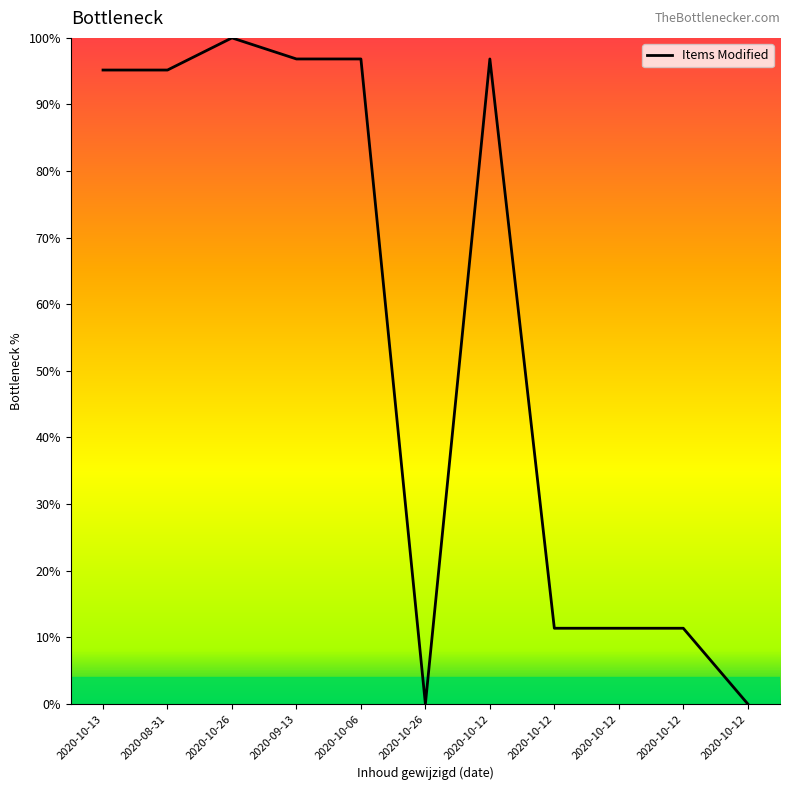

Does the chart display data point markers on the line(s)?

No